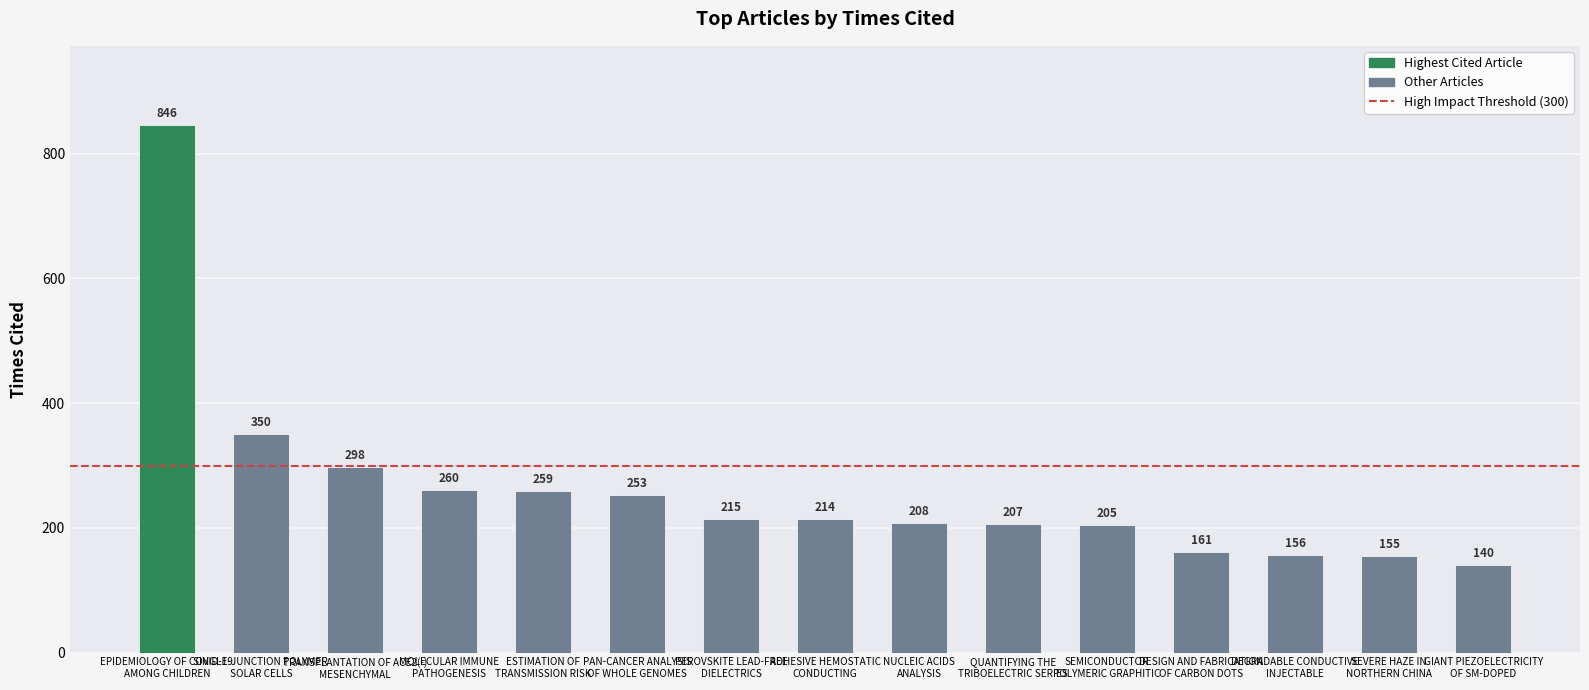

What is the value of the 7th bar from the left?

215